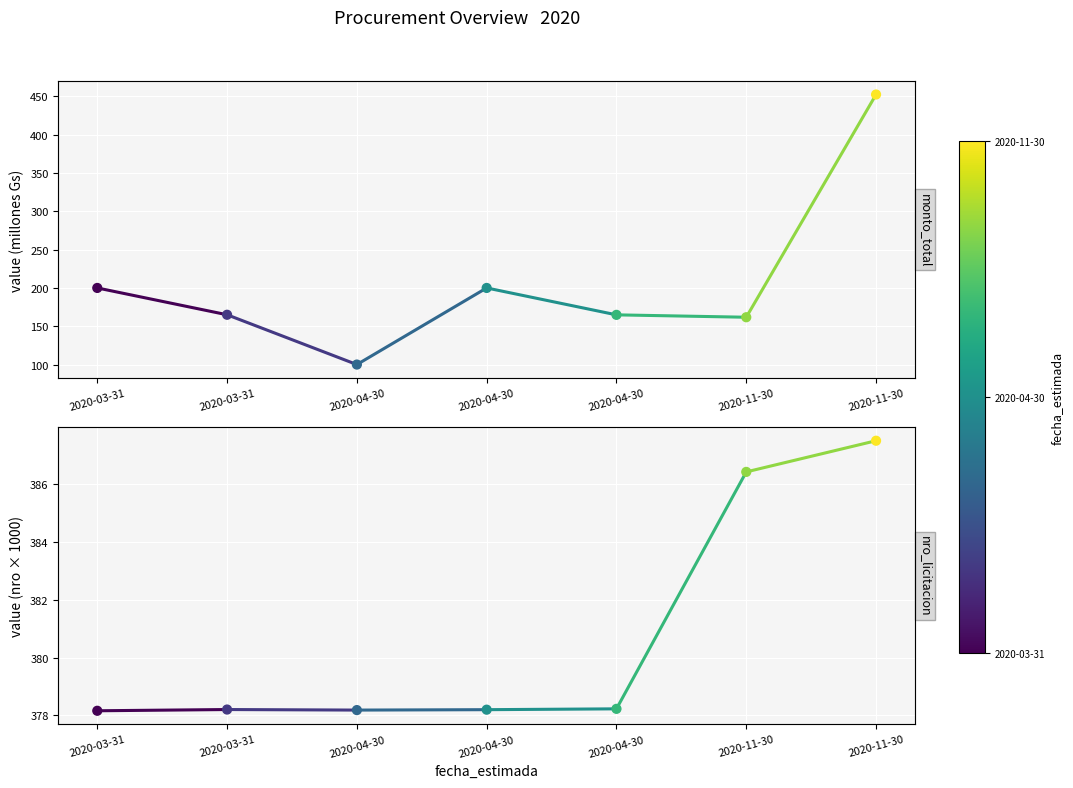

Which series has the largest total across all categories?

nro_licitacion